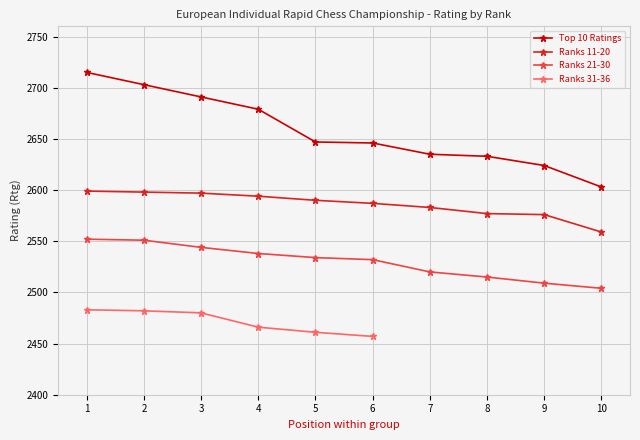

Between 4 and 5, which series saw the biggest shift?

Top 10 Ratings